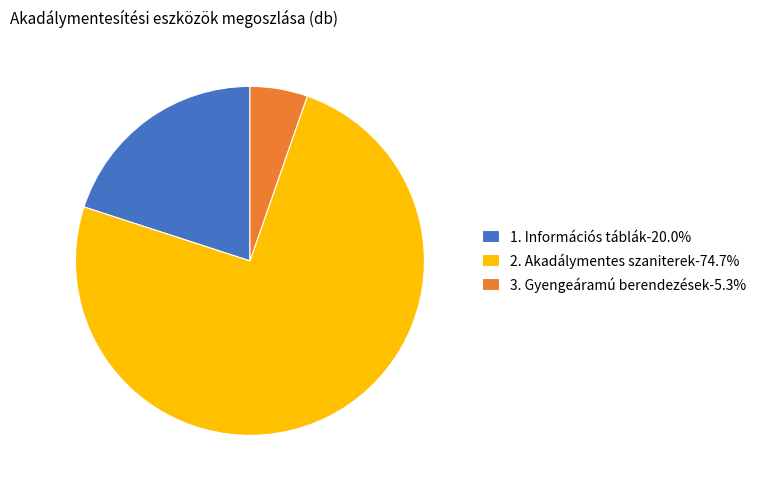

What is the ratio of the value at 2. Akadálymentes szaniterek-74.7% to the value at 1. Információs táblák-20.0%?

3.7